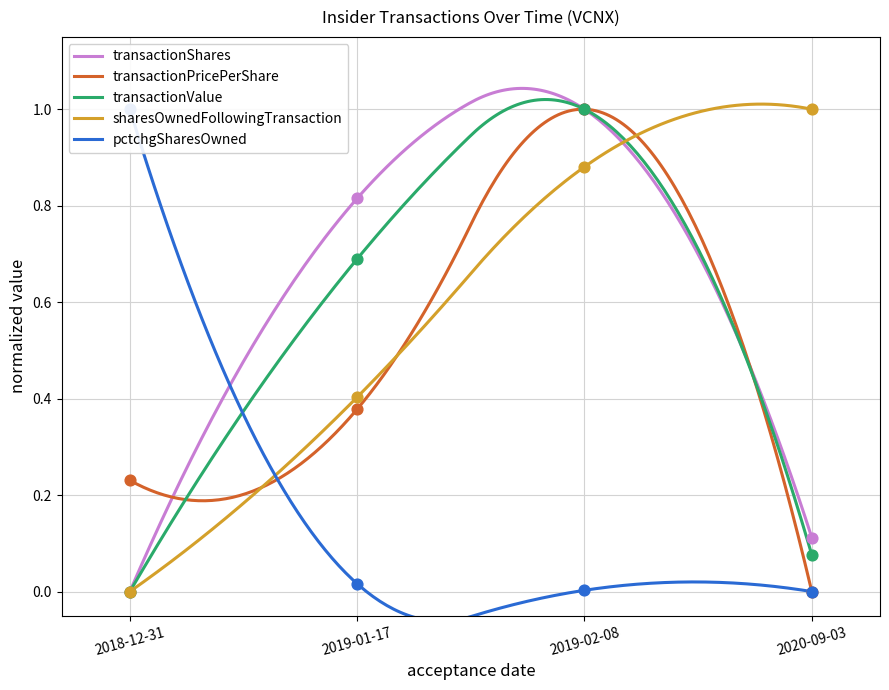

Which series has the largest total across all categories?

sharesOwnedFollowingTransaction